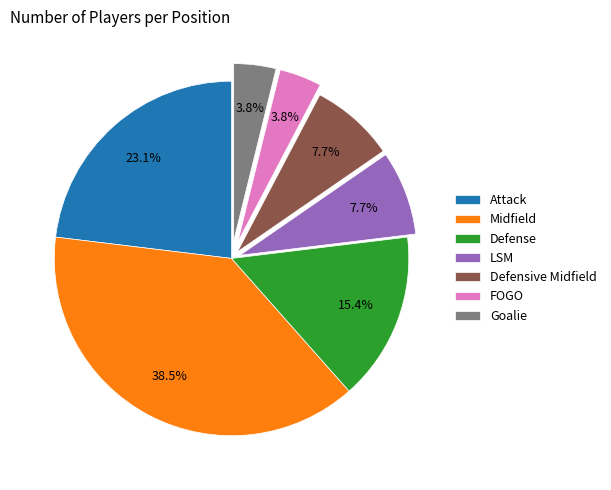

Does Defensive Midfield represent more than half of the total?

No